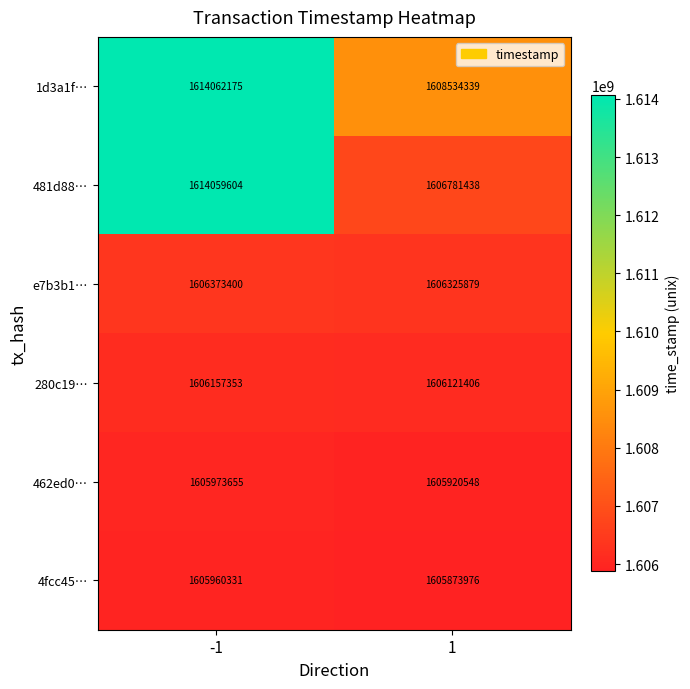

Read the 462ed0… value at 1.

1605920548